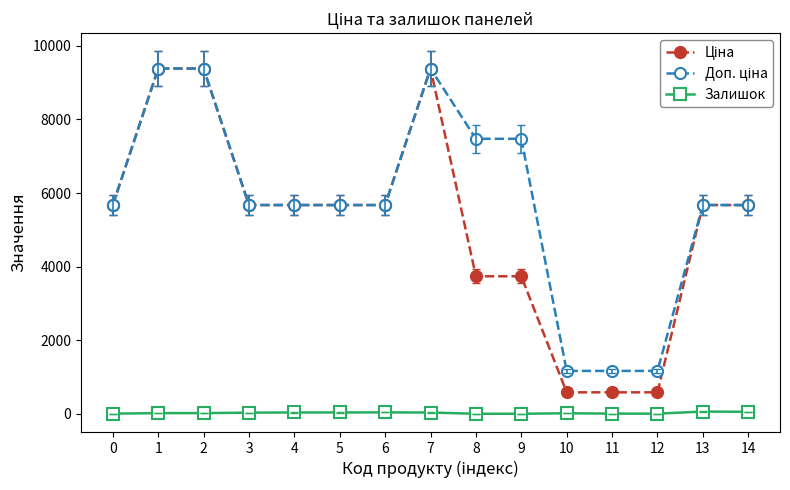

What is the difference between the highest and lowest values at 8?

7474.5